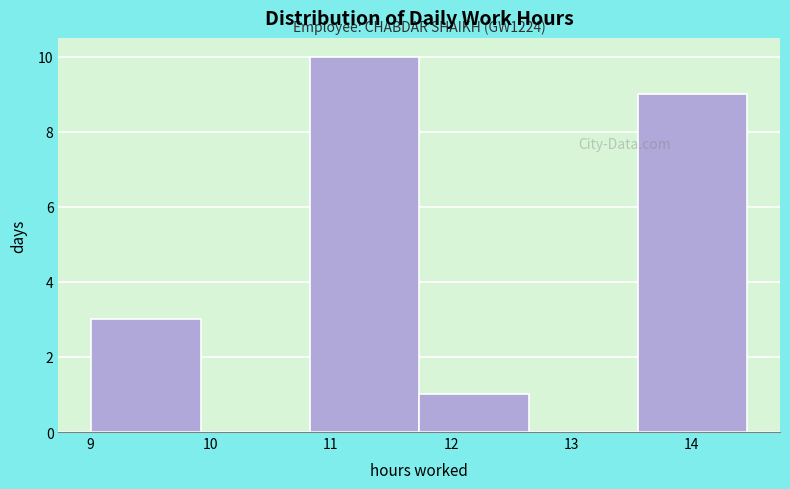

Over which range of the x-axis is the bar tallest?

10.8 to 11.7